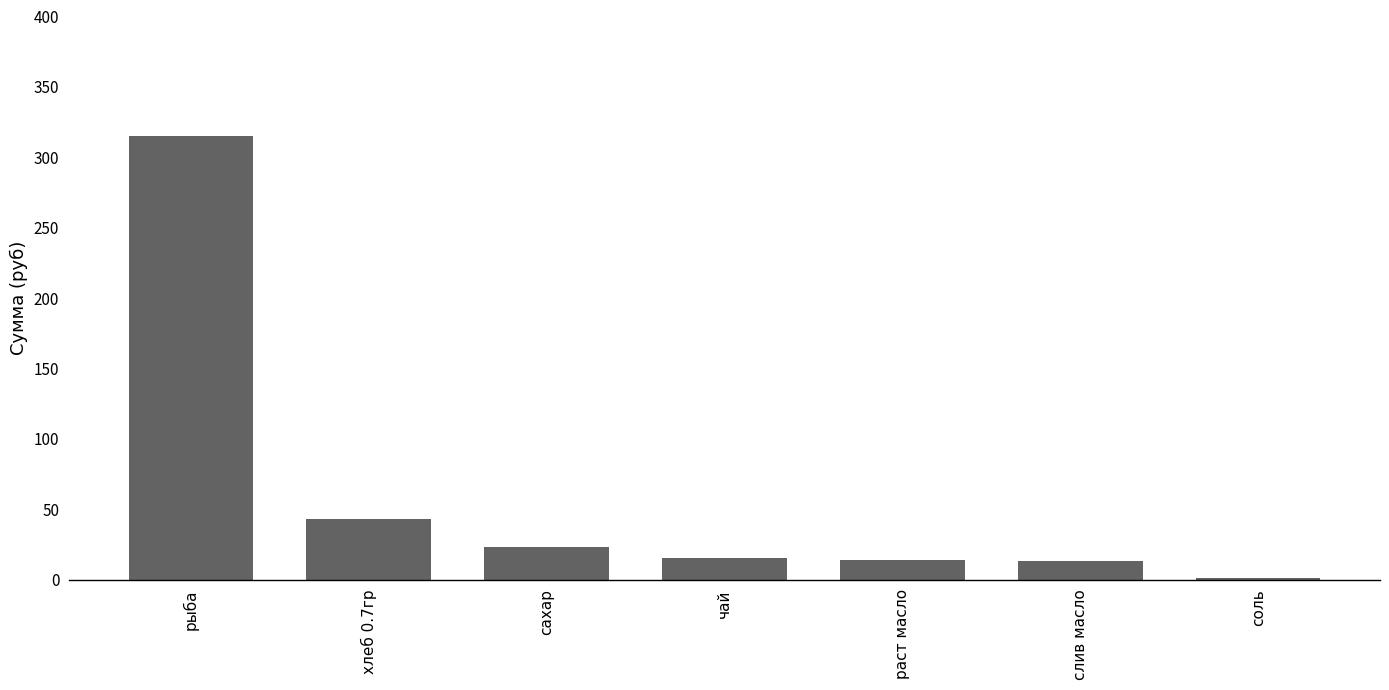

Where is the data nearest to the value 158?

хлеб 0.7гр